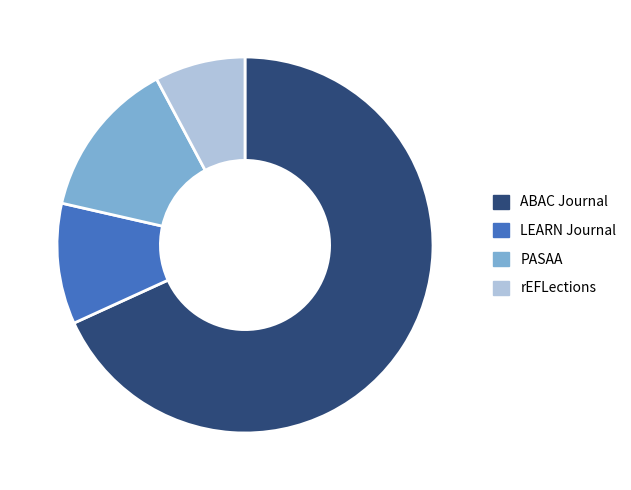

Is the sum of LEARN Journal and PASAA greater than half?

No